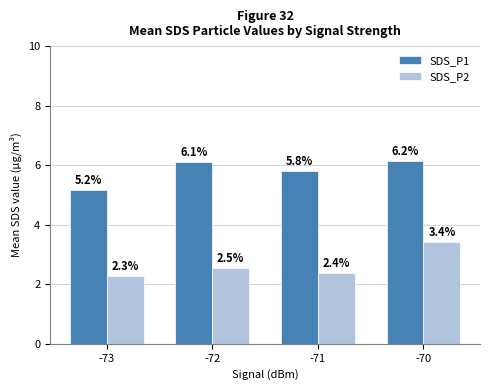

What is the average value of the SDS_P1 series?

5.8